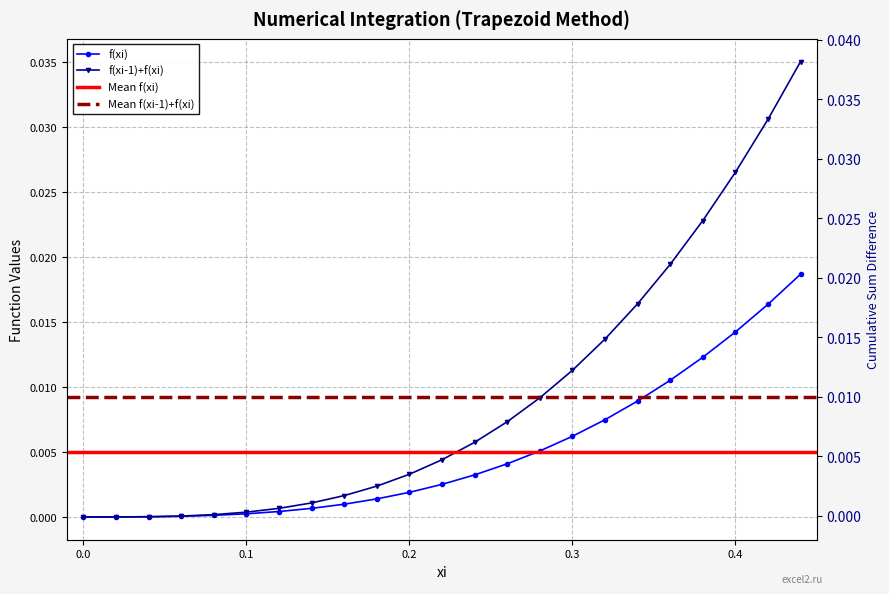

List the series in order of their overall mean, lowest first.

f(xi), f(xi-1)+f(xi)